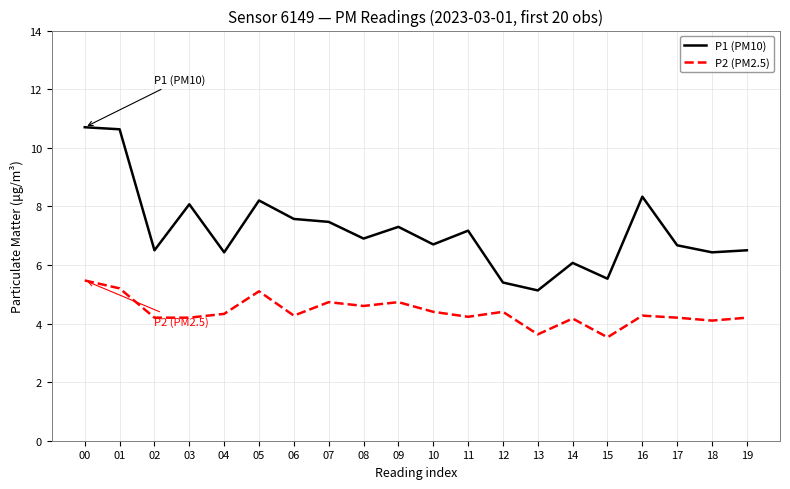

What is the maximum value shown in the chart?

10.7